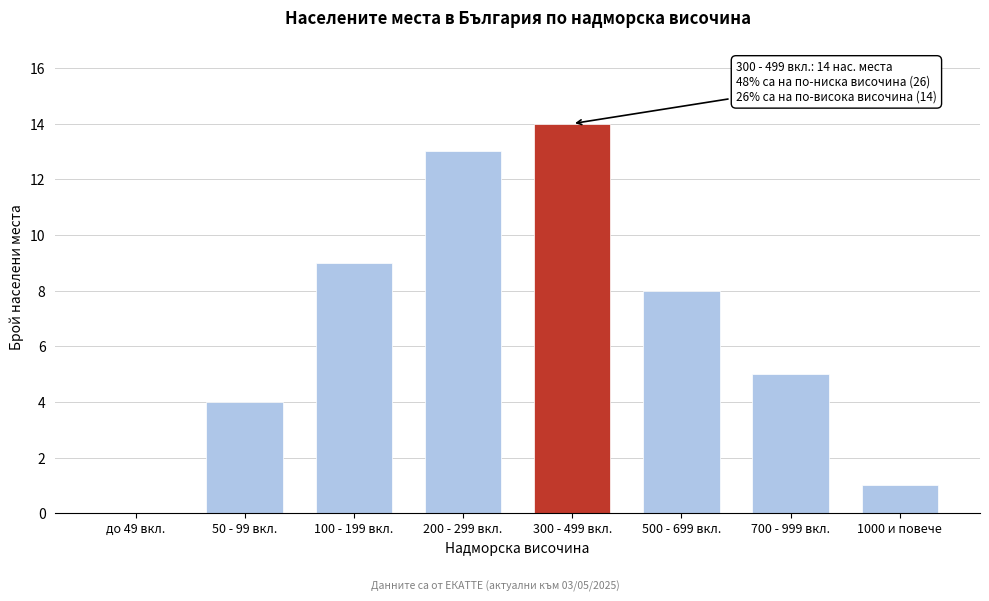

Reading right to left, transcribe all the data shown in this chart.

1000 и повече=1	700 - 999 вкл.=5	500 - 699 вкл.=8	300 - 499 вкл.=14	200 - 299 вкл.=13	100 - 199 вкл.=9	50 - 99 вкл.=4	до 49 вкл.=0